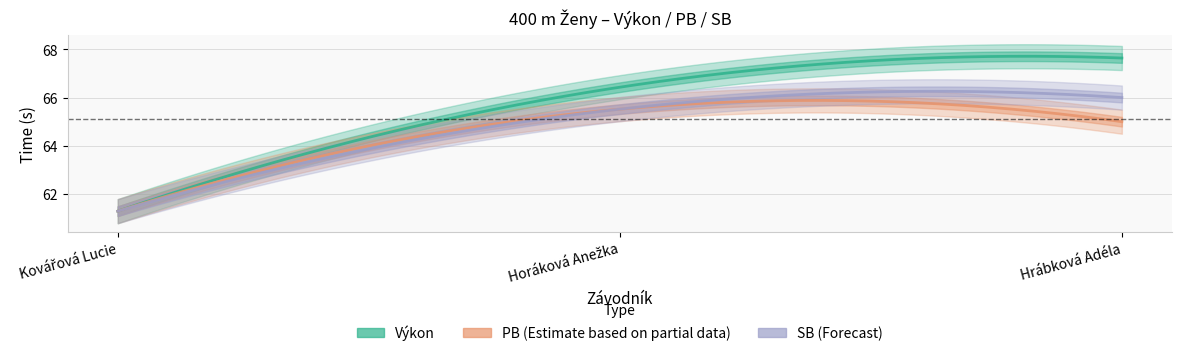

What is the difference between the highest and lowest values at Hrábková Adéla?

2.6